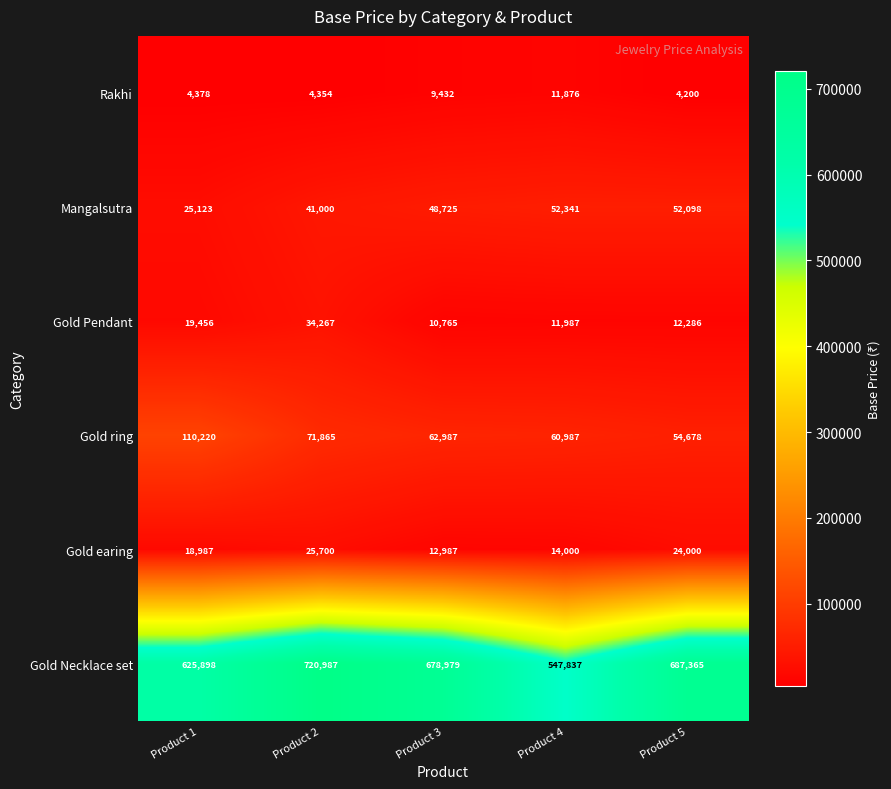

Reading right to left, extract all data points from this chart.

Rakhi: 4200	11876	9432	4354	4378
Mangalsutra: 52098	52341	48725	41000	25123
Gold Pendant: 12286	11987	10765	34267	19456
Gold ring: 54678	60987	62987	71865	110220
Gold earing: 24000	14000	12987	25700	18987
Gold Necklace set: 687365	547837	678979	720987	625898